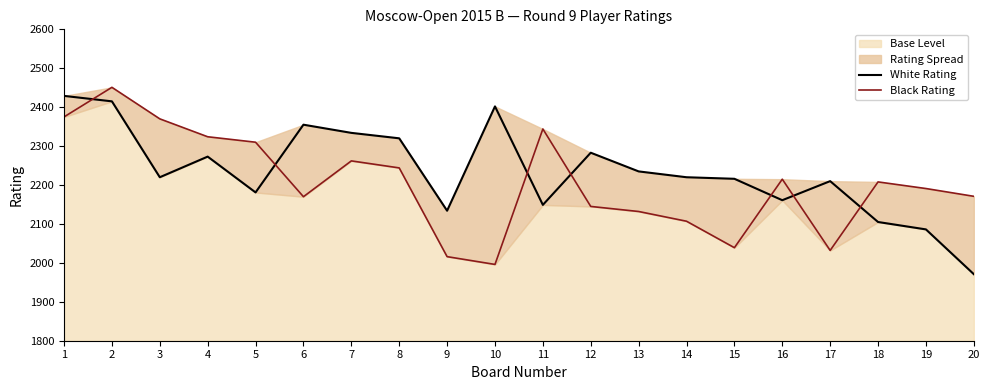

Which has a higher value, 16 or 20?

16